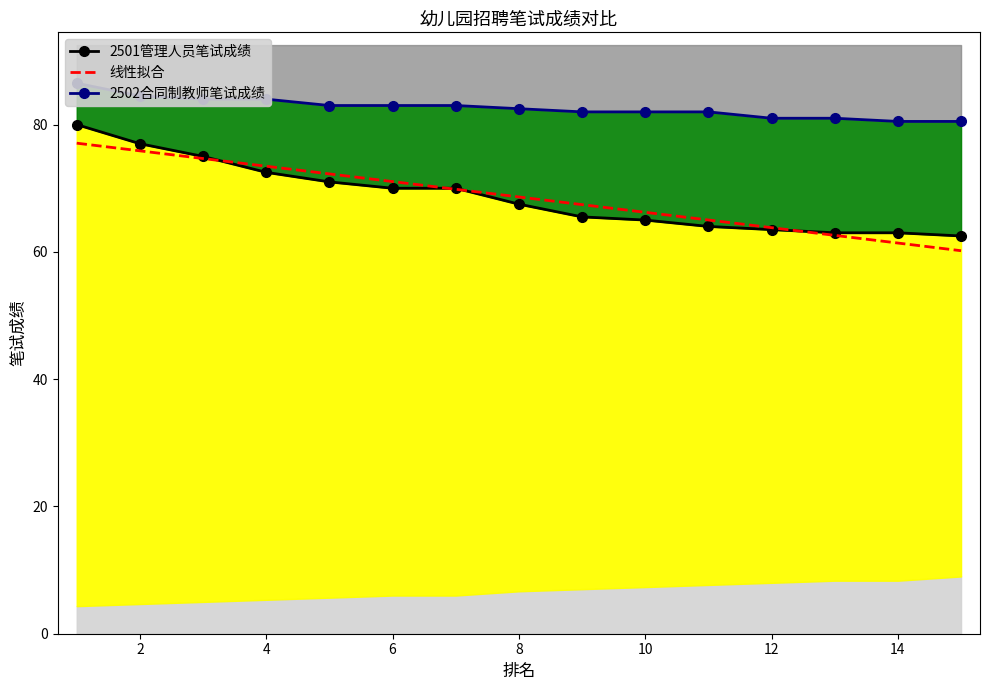

Is it true that 线性拟合 equals 68.6 at 8?

True